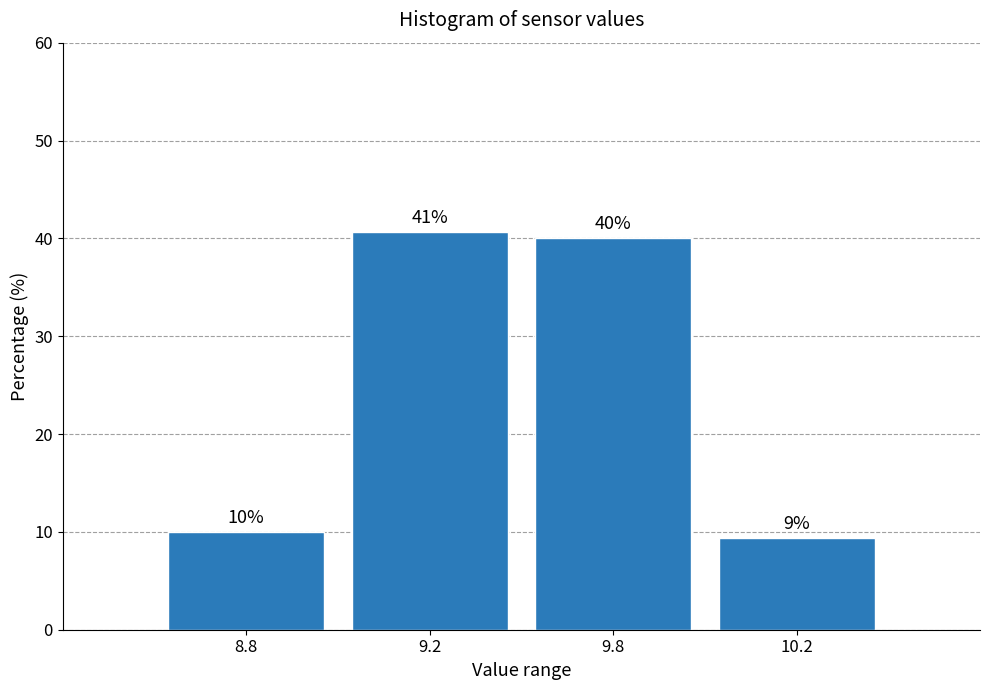

What is the sum of all values?

100.0